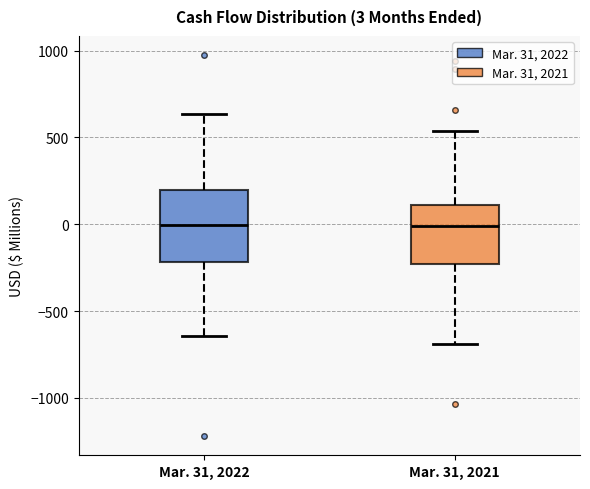

Which box is the tallest, from its lower edge to its upper edge?

Mar. 31, 2022